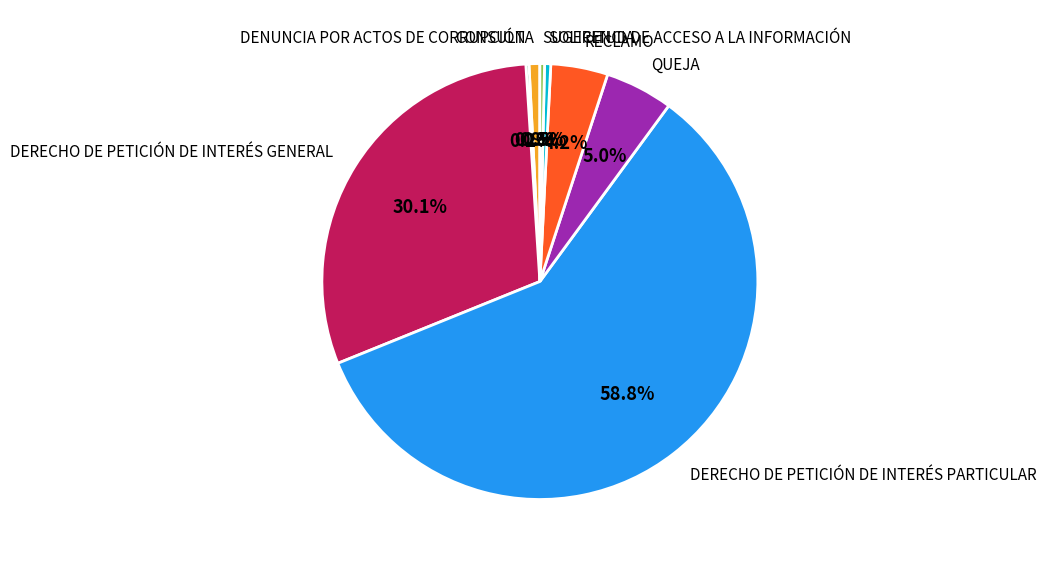

What is the total percentage of SOLICITUD DE ACCESO A LA INFORMACIÓN and CONSULTA?

1.3%